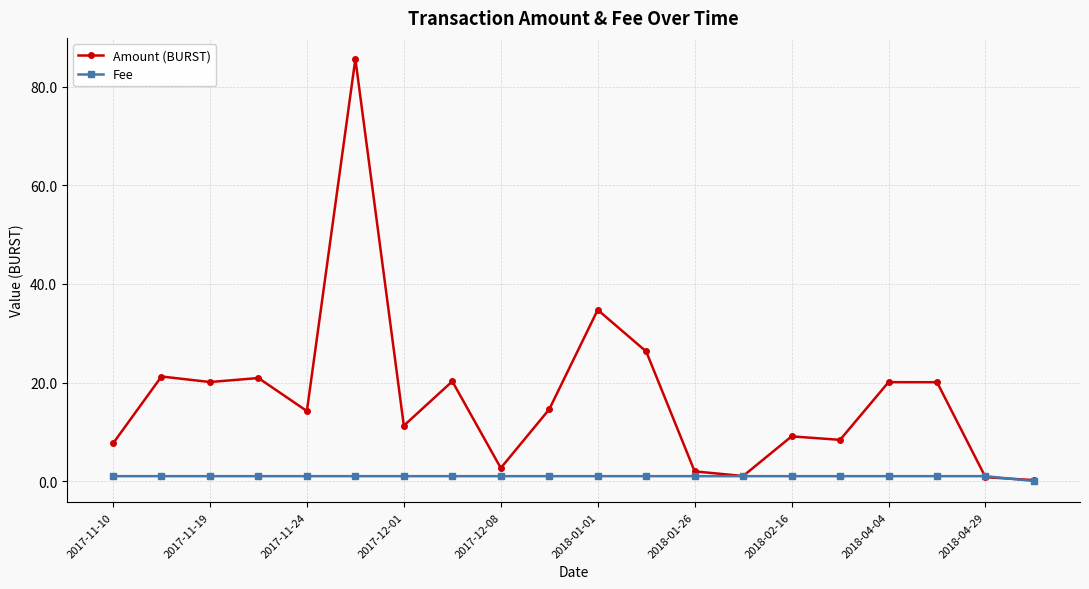

At how many categories does at least one series exceed 5?

15